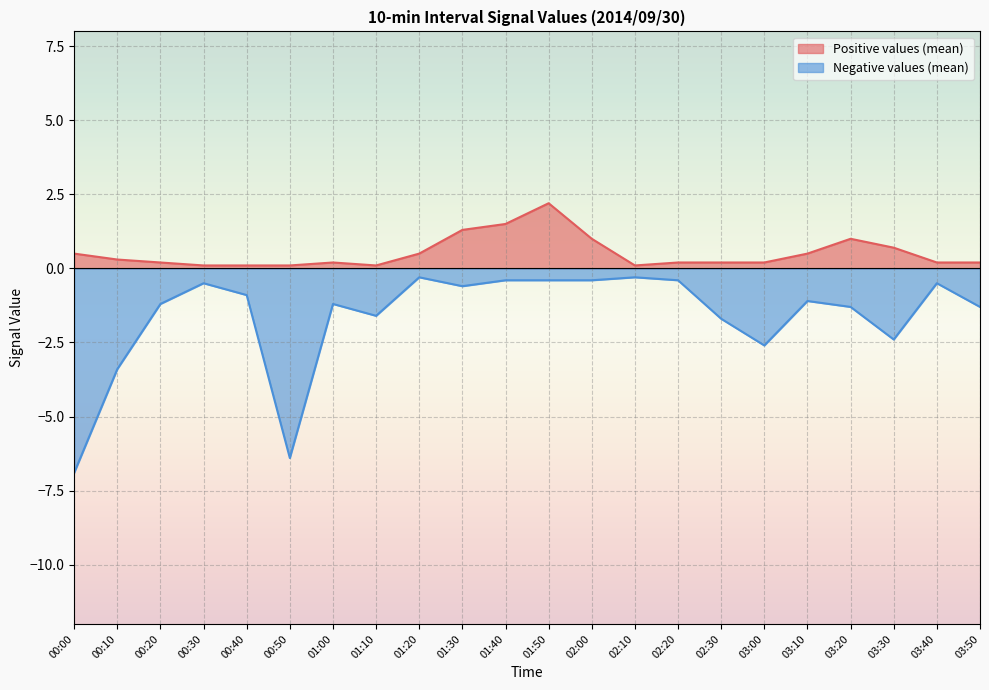

Rank the series by their average value, from highest to lowest.

Positive values (mean), Negative values (mean)